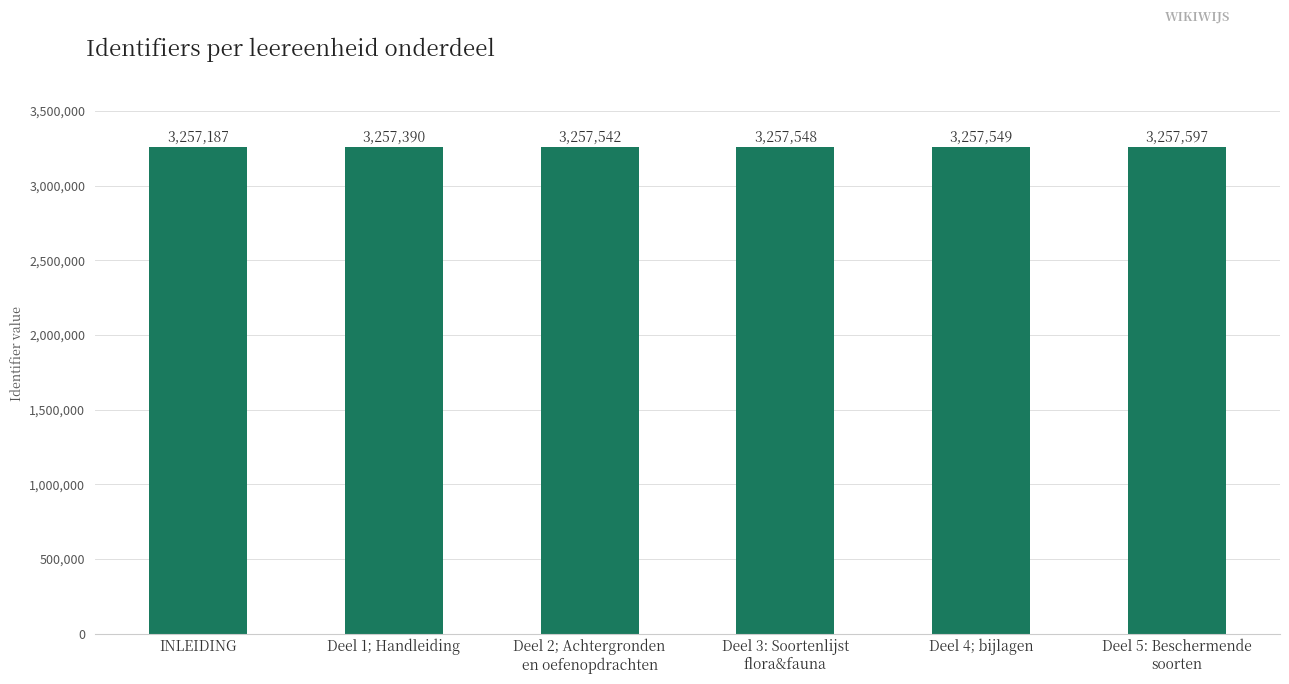

What is the sum of all values?

19544813